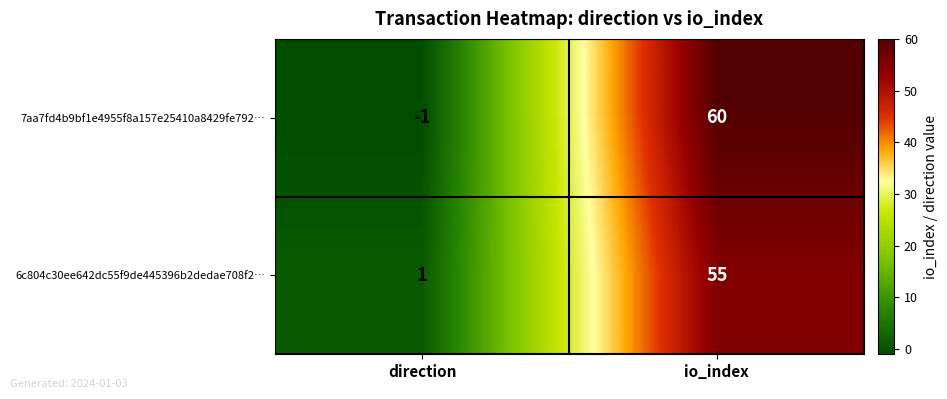

Where is 6c804c30ee642dc55f9de445396b2dedae708f2… nearest to the value 28?

direction